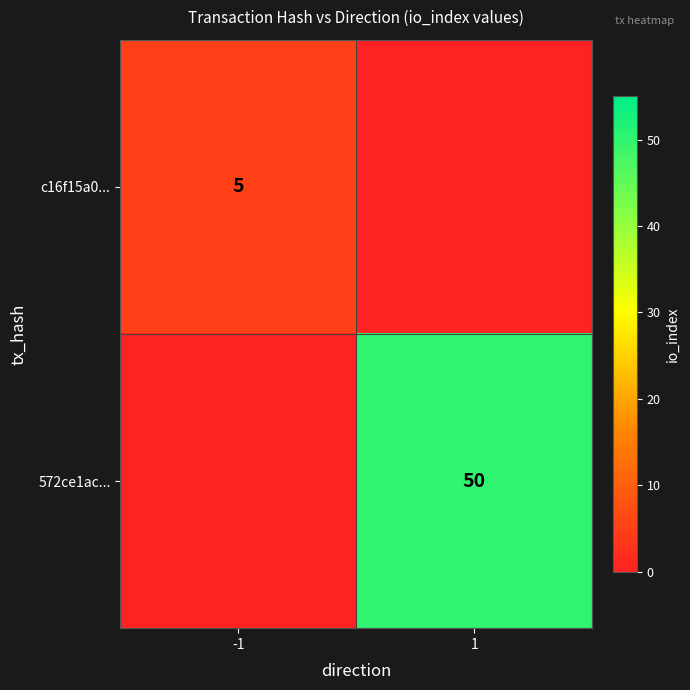

The value of 572ce1ac... at 1 is 50. True or false?

True